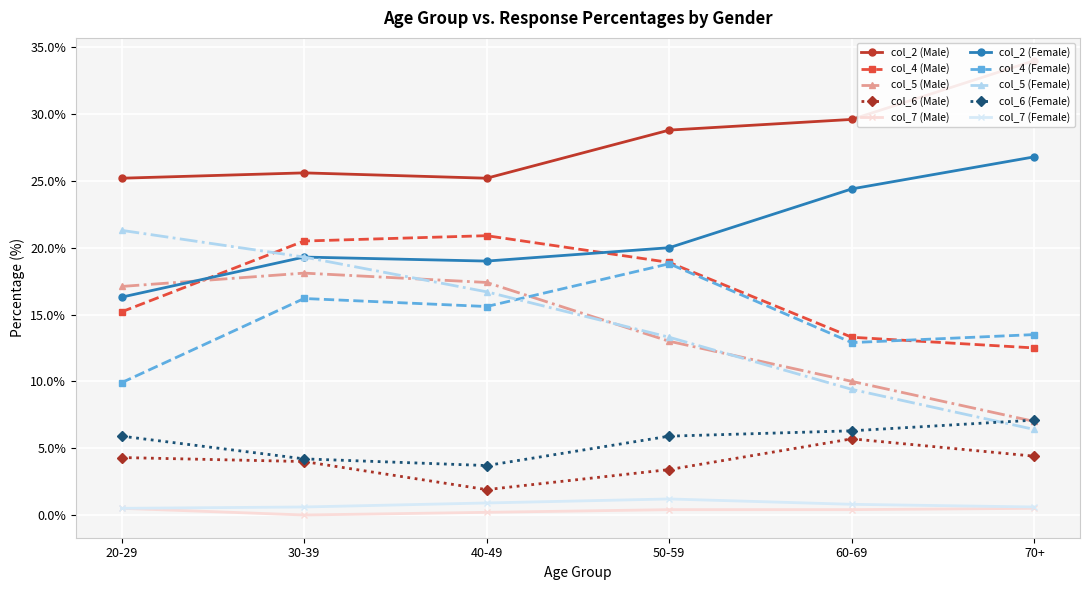

True or false: col_4 (Male) and col_6 (Male) intersect in this chart.

False